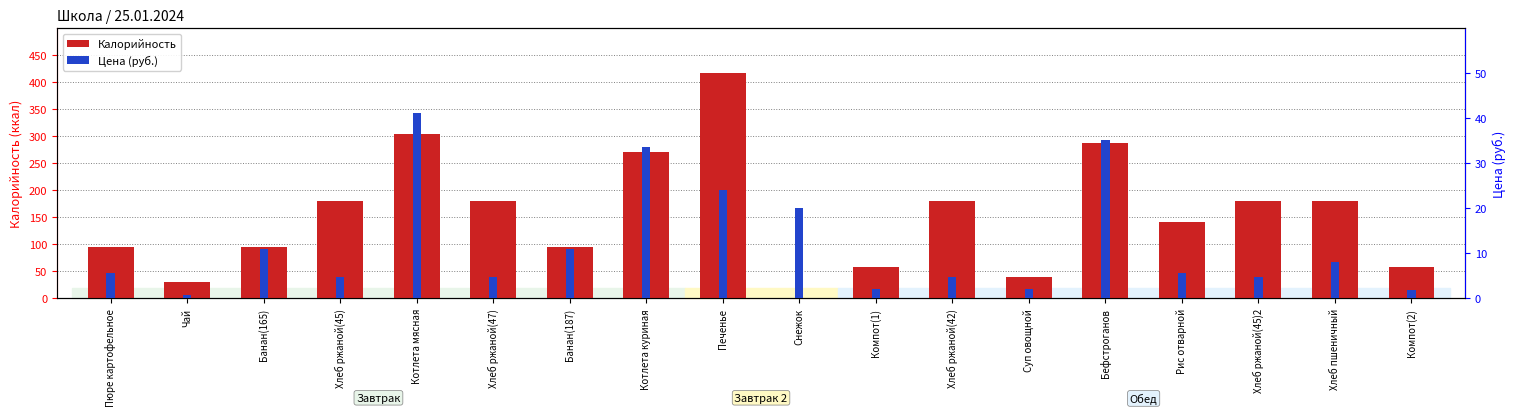

At which label does Цена (руб.) first exceed 5?

Пюре картофельное